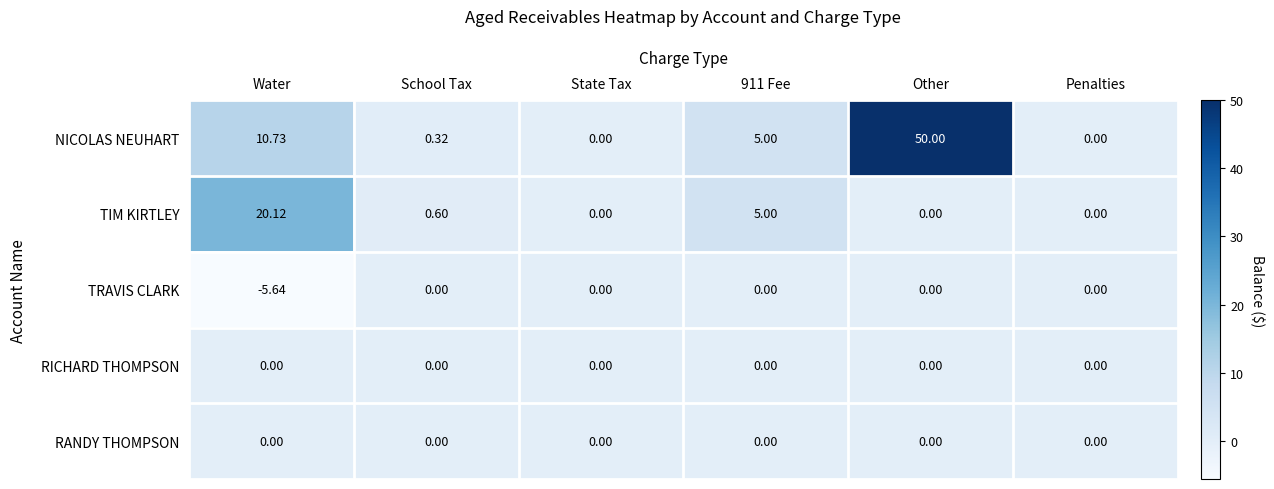

Which series has the largest range (max minus min)?

NICOLAS NEUHART